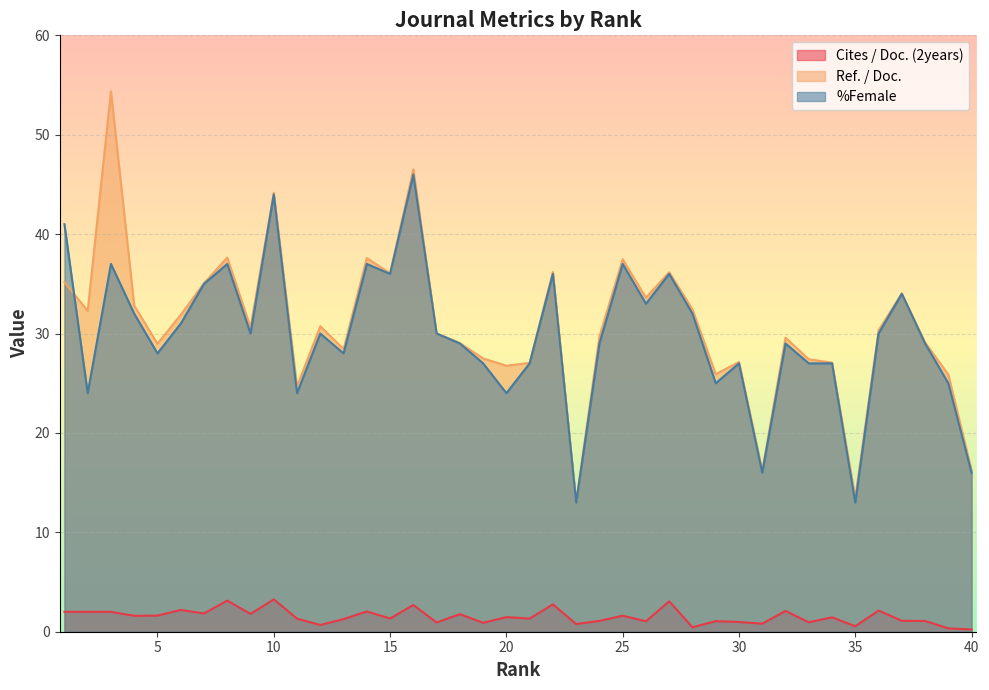

What value does the %Female series have at 13?

28.0